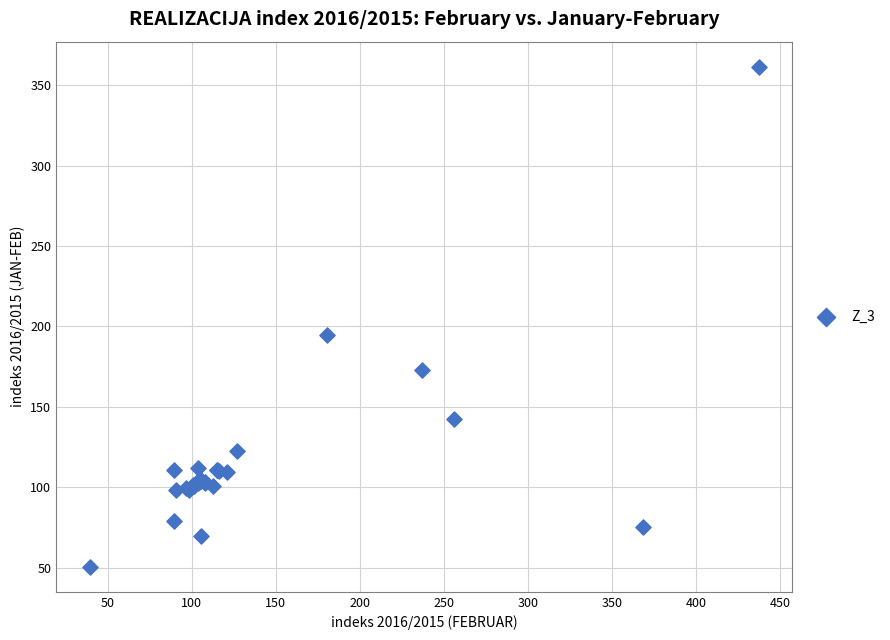

What Y value in the scatter plot is closest to 205?

194.6